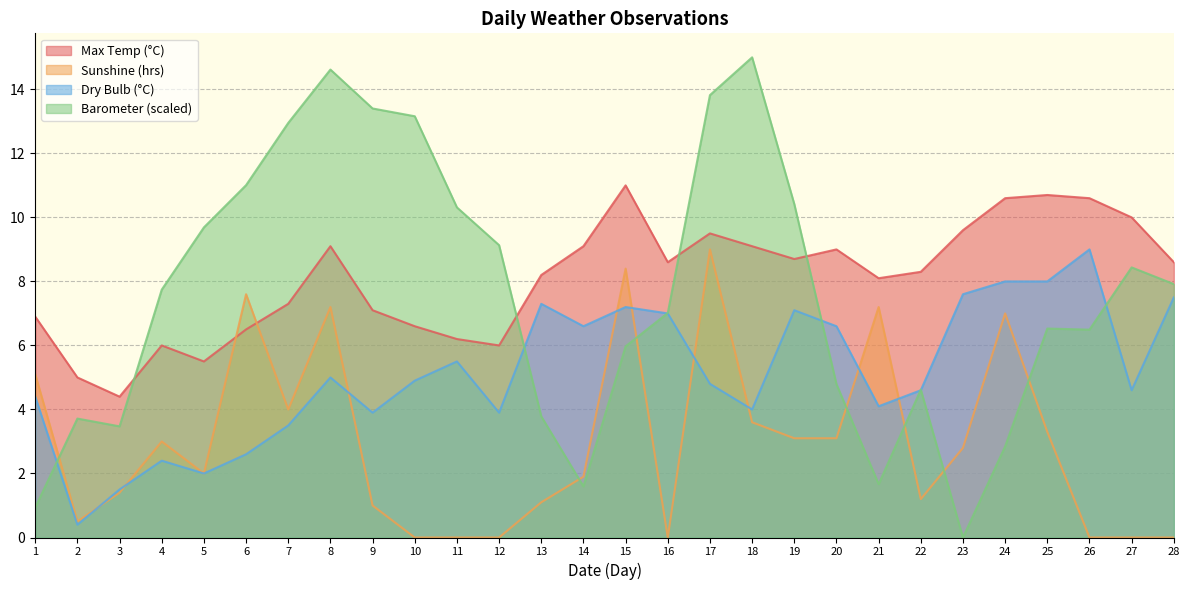

Count the number of data series in this chart.

4